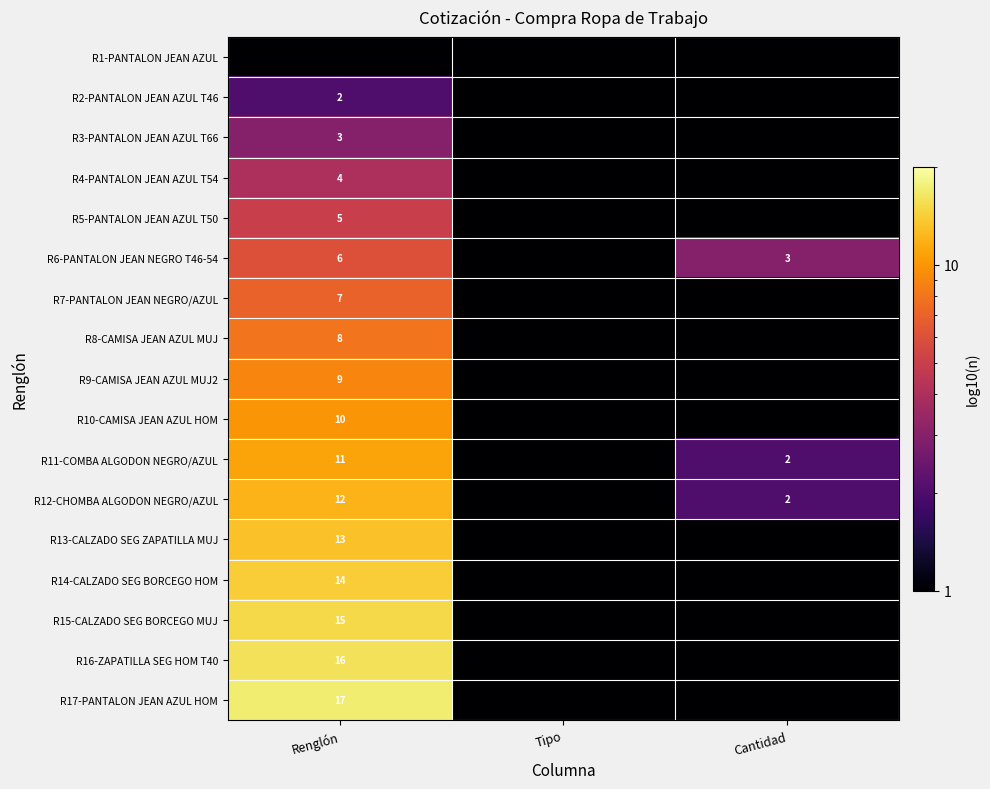

List the series in order of their peak value, highest first.

R17-PANTALON JEAN AZUL HOM, R16-ZAPATILLA SEG HOM T40, R15-CALZADO SEG BORCEGO MUJ, R14-CALZADO SEG BORCEGO HOM, R13-CALZADO SEG ZAPATILLA MUJ, R12-CHOMBA ALGODON NEGRO/AZUL, R11-COMBA ALGODON NEGRO/AZUL, R10-CAMISA JEAN AZUL HOM, R9-CAMISA JEAN AZUL MUJ2, R8-CAMISA JEAN AZUL MUJ, R7-PANTALON JEAN NEGRO/AZUL, R6-PANTALON JEAN NEGRO T46-54, R5-PANTALON JEAN AZUL T50, R4-PANTALON JEAN AZUL T54, R3-PANTALON JEAN AZUL T66, R2-PANTALON JEAN AZUL T46, R1-PANTALON JEAN AZUL